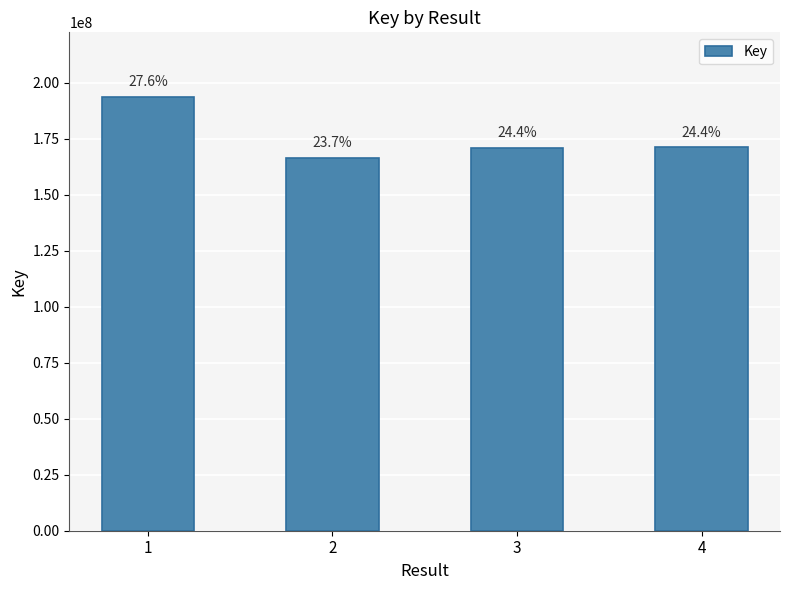

What is the value of the 1st bar from the left?

193502128